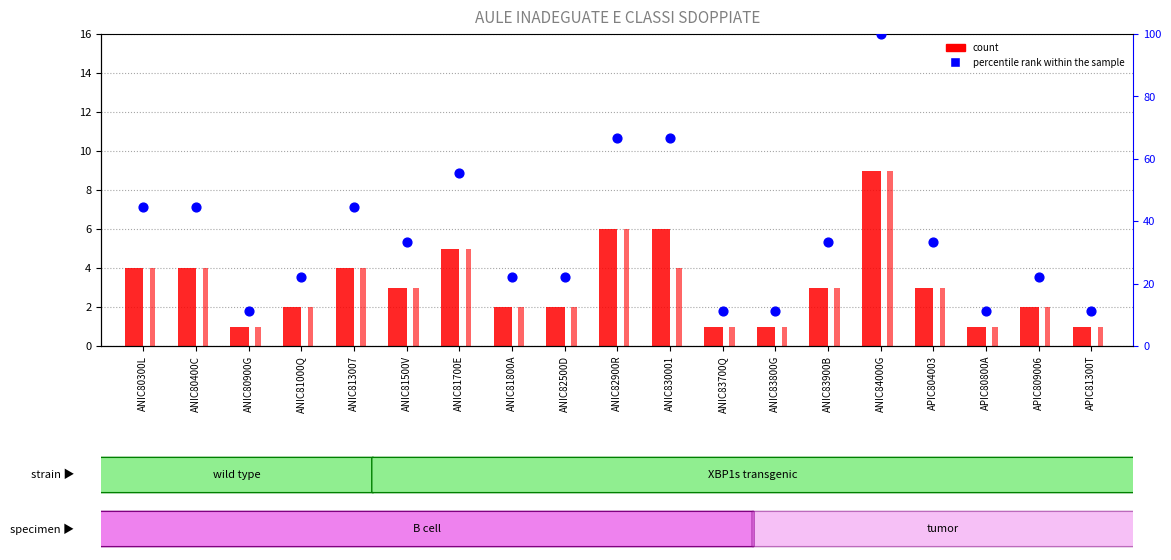

At how many categories does at least one series exceed 75?

1